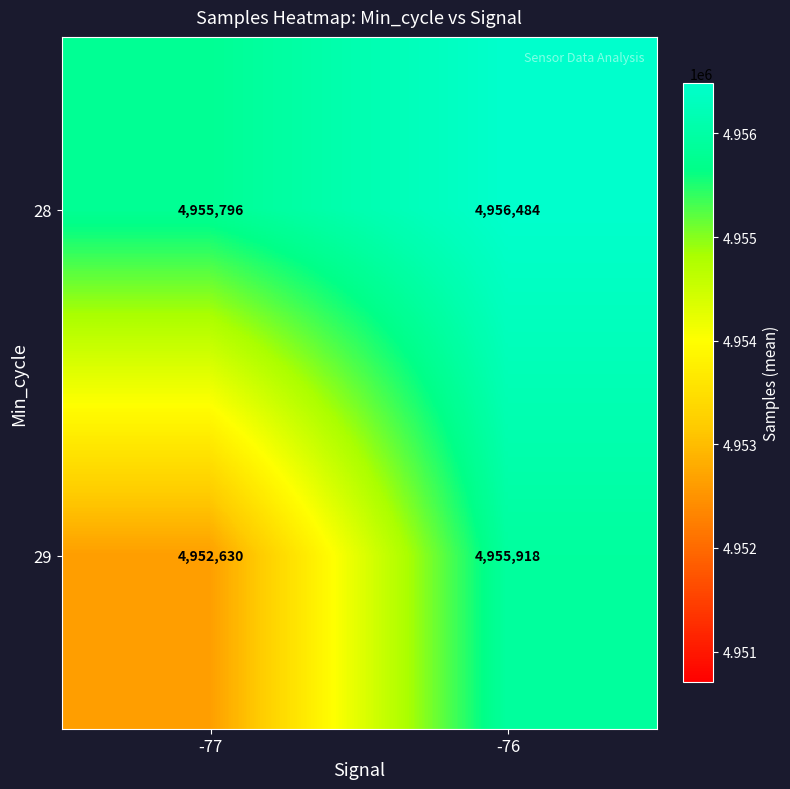

Reading right to left, what are all the values shown in this chart?

28: 4956484	4955796
29: 4955918	4952630